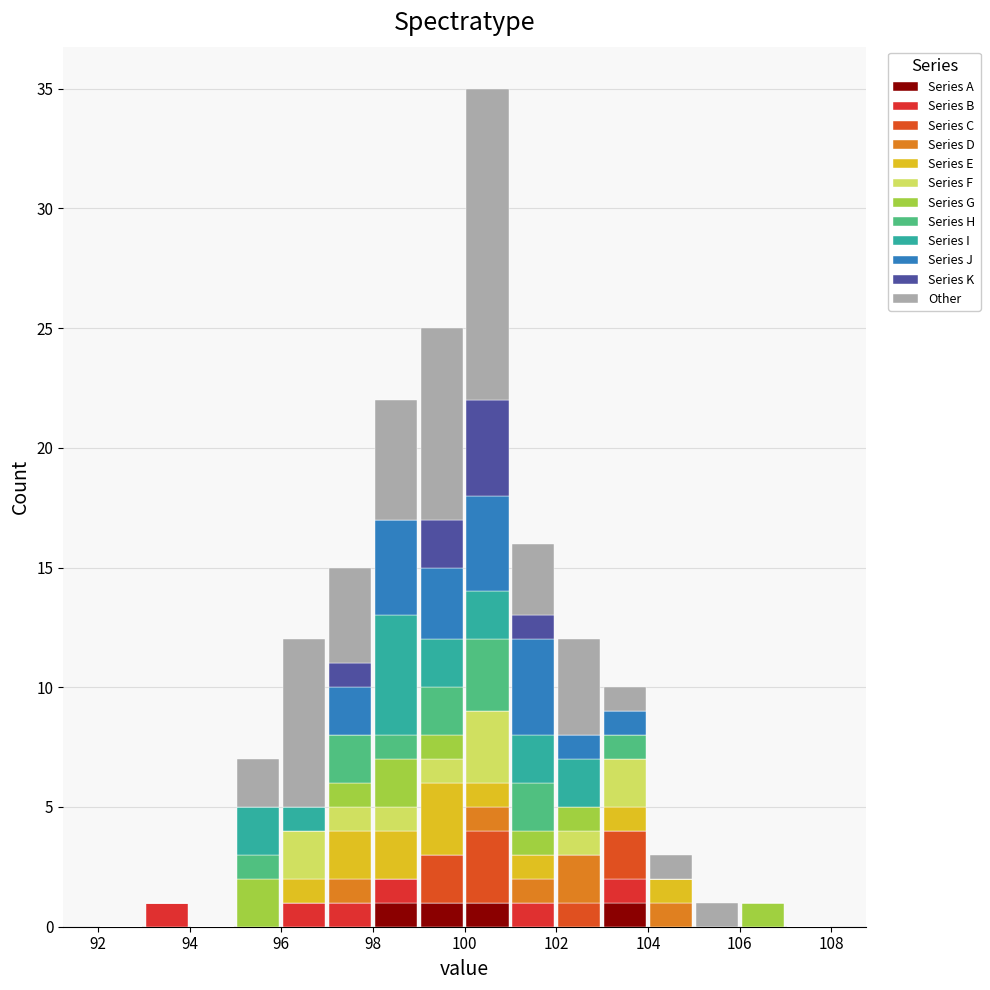

Which range on the x-axis has the tallest stacked bar (by total height)?

100 to 101